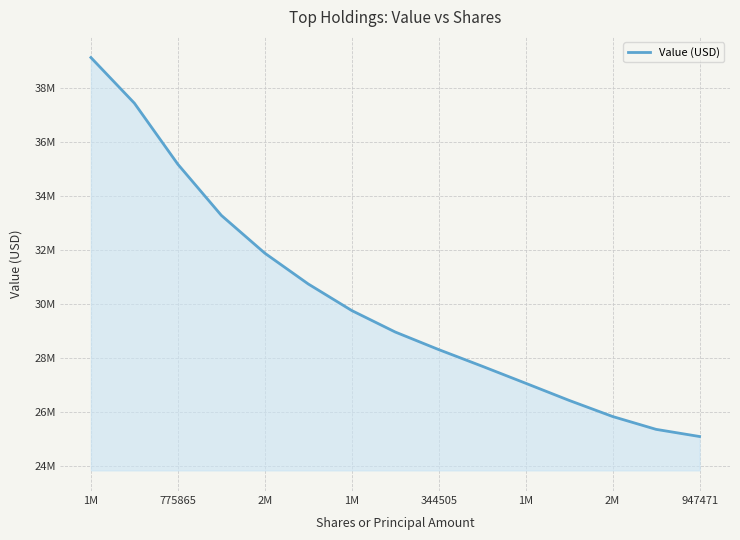

Is this an area chart (filled region under the line)?

Yes